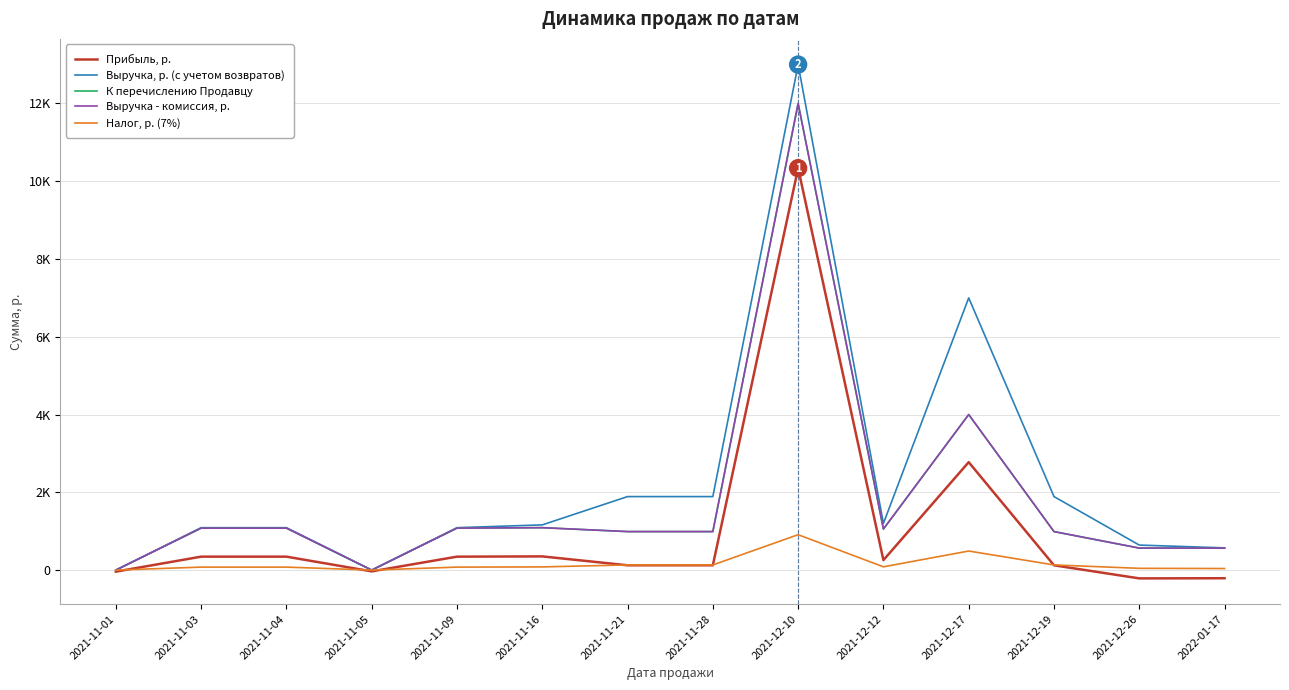

Reading left to right, extract all data points from this chart.

Прибыль, р.: 2021-11-01=-40.0	2021-11-03=345.3	2021-11-04=345.3	2021-11-05=-33.0	2021-11-09=345.3	2021-11-16=351.9	2021-11-21=123.2	2021-11-28=123.2	2021-12-10=10336.0	2021-12-12=255.9	2021-12-17=2775.5	2021-12-19=123.2	2021-12-26=-213.7	2022-01-17=-209.6
Выручка, р. (с учетом возвратов): 2021-11-01=0.0	2021-11-03=1090.5	2021-11-04=1090.5	2021-11-05=0.0	2021-11-09=1090.5	2021-11-16=1162.4	2021-11-21=1890.0	2021-11-28=1890.0	2021-12-10=13000.0	2021-12-12=1199.9	2021-12-17=7000.0	2021-12-19=1890.0	2021-12-26=643.0	2022-01-17=571.3
К перечислению Продавцу: 2021-11-01=0.0	2021-11-03=1078.9	2021-11-04=1078.9	2021-11-05=0.0	2021-11-09=1078.9	2021-11-16=1090.5	2021-11-21=990.0	2021-11-28=990.0	2021-12-10=12000.0	2021-12-12=1055.9	2021-12-17=4000.0	2021-12-19=990.0	2021-12-26=565.8	2022-01-17=564.9
Выручка - комиссия, р.: 2021-11-01=0.0	2021-11-03=1078.9	2021-11-04=1078.9	2021-11-05=0.0	2021-11-09=1078.9	2021-11-16=1090.5	2021-11-21=990.0	2021-11-28=990.0	2021-12-10=12000.0	2021-12-12=1055.9	2021-12-17=4000.0	2021-12-19=990.0	2021-12-26=565.8	2022-01-17=564.9
Налог, р. (7%): 2021-11-01=0.0	2021-11-03=76.3	2021-11-04=76.3	2021-11-05=0.0	2021-11-09=76.3	2021-11-16=81.4	2021-11-21=132.3	2021-11-28=132.3	2021-12-10=910.0	2021-12-12=84.0	2021-12-17=490.0	2021-12-19=132.3	2021-12-26=45.0	2022-01-17=40.0